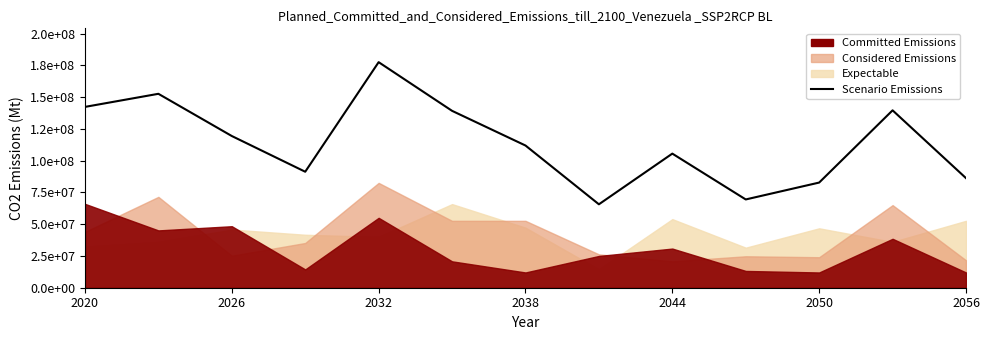

Count the number of categories in the chart.

13